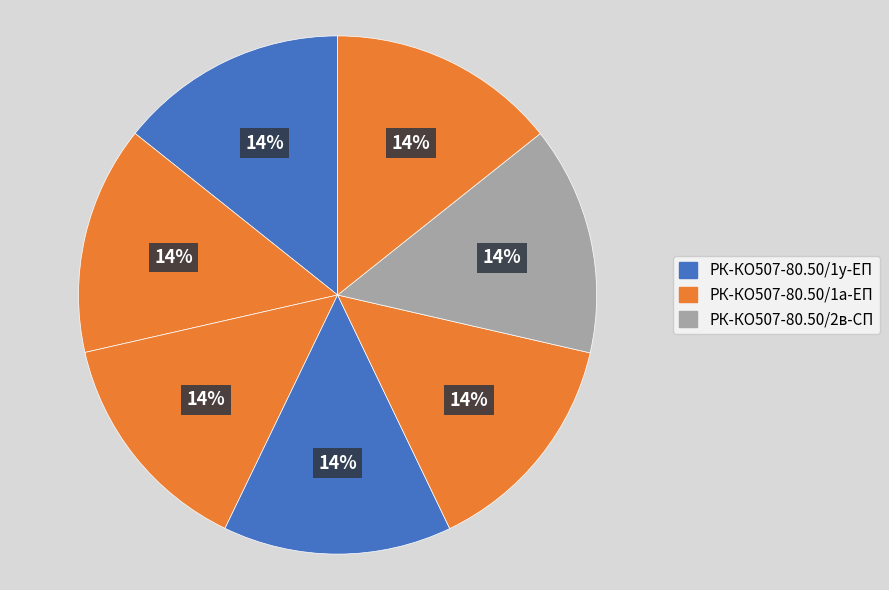

How many slices are in this pie chart?

7